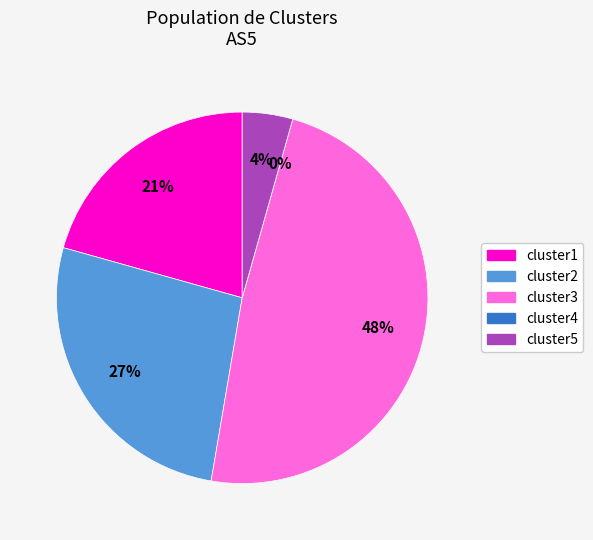

How many slices are in this pie chart?

5